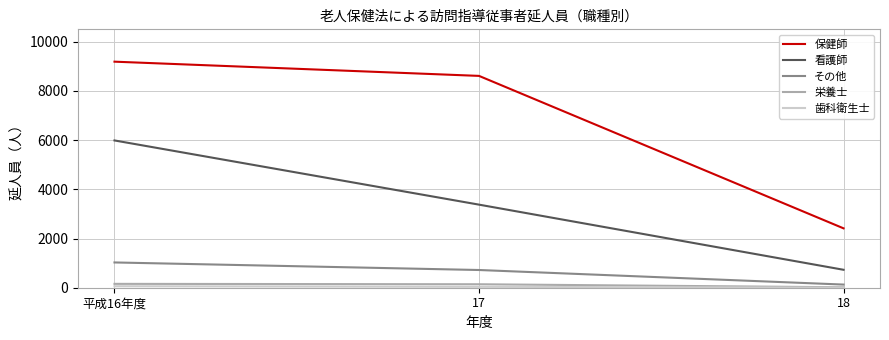

What position from the left is 17?

2